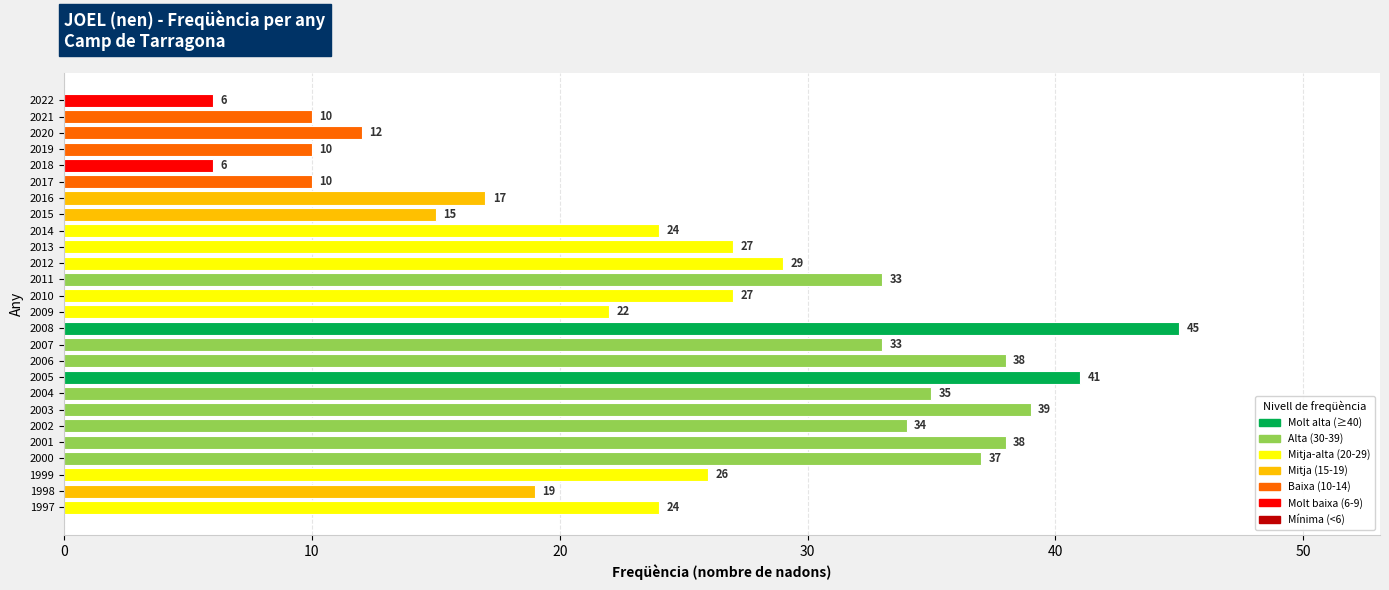

What is the value of the 4th bar from the top?

10